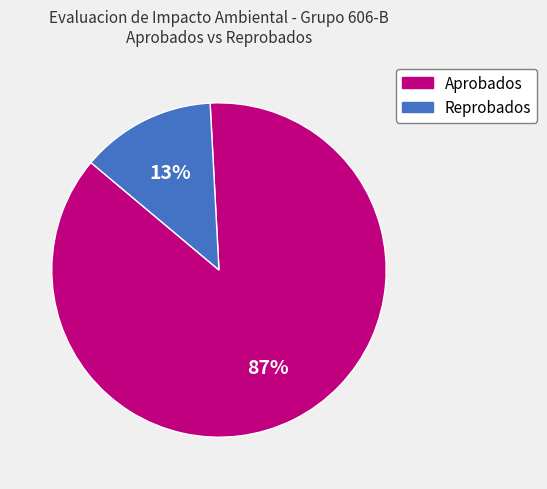

Is there a majority slice in this chart?

Yes